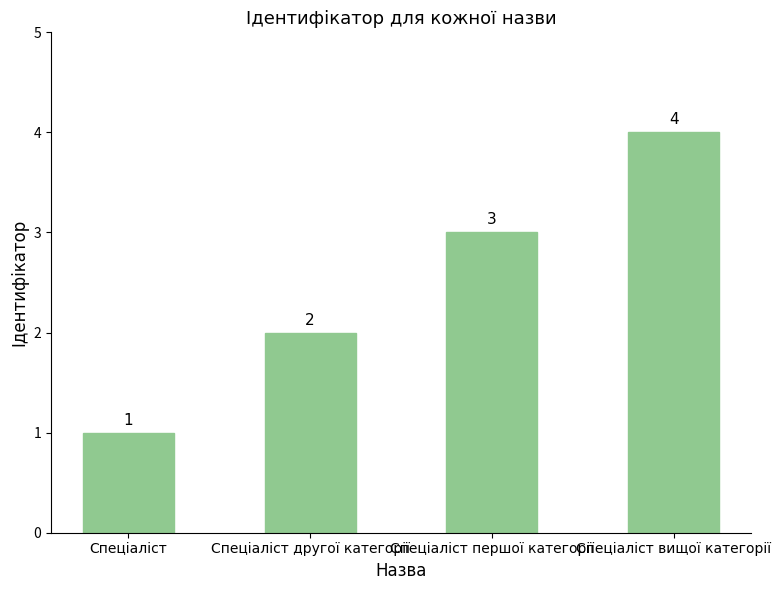

The value at Спеціаліст is 1. True or false?

True